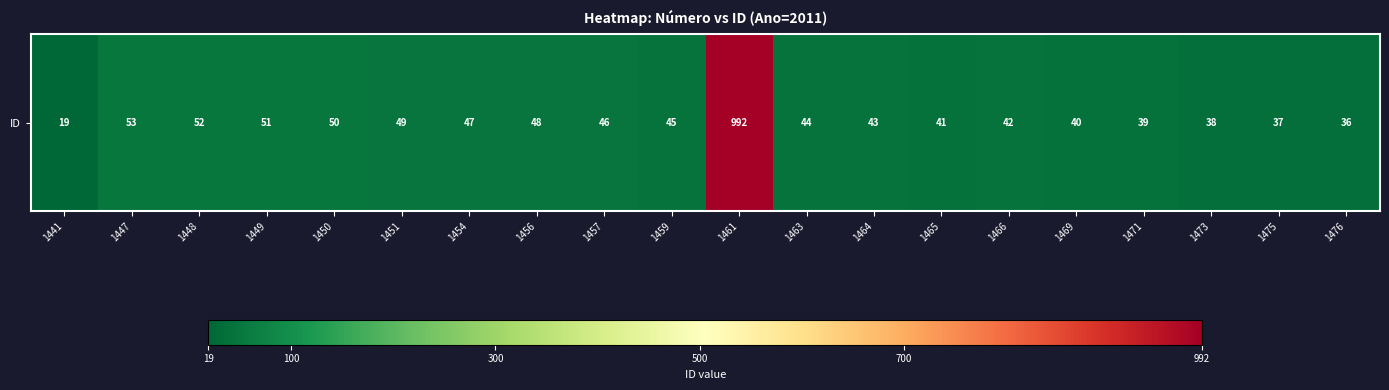

Which has a higher value, 1464 or 1466?

1464